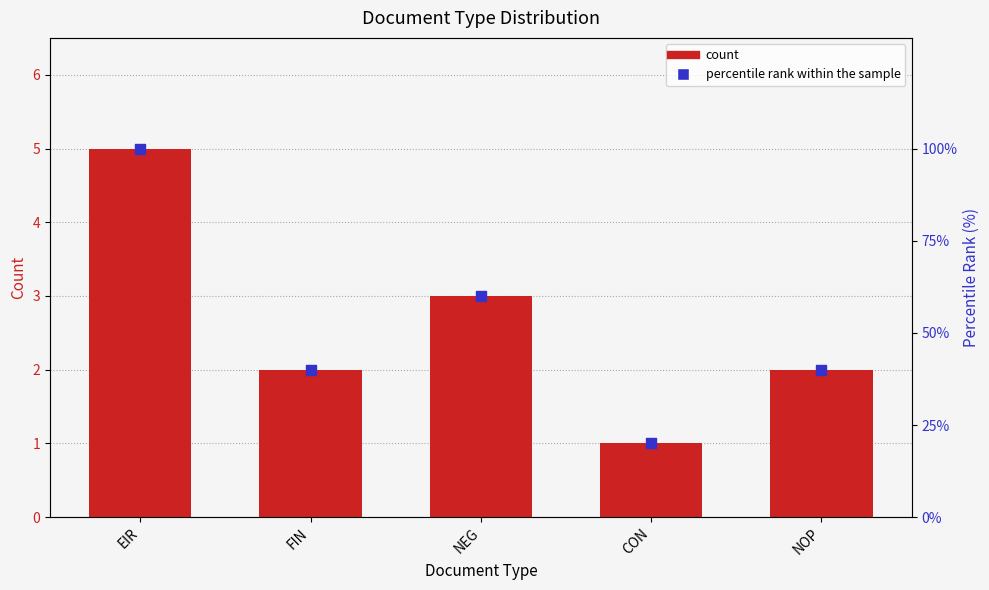

Which series has the widest spread of Y values?

percentile rank